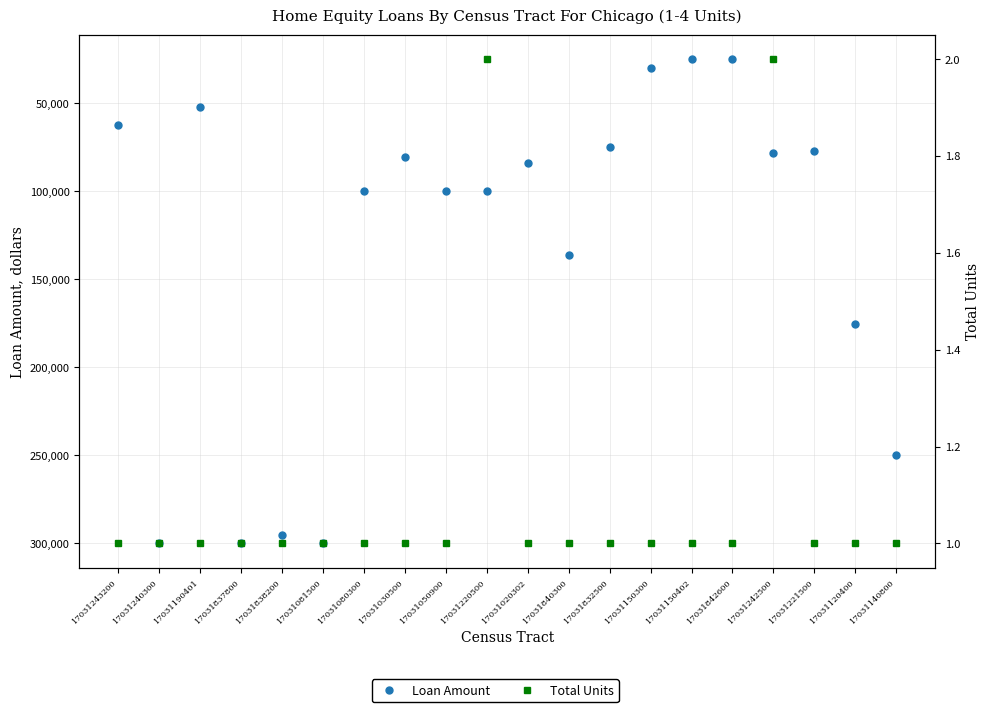

Is it true that Total Units equals 1 at 17031020302?

False